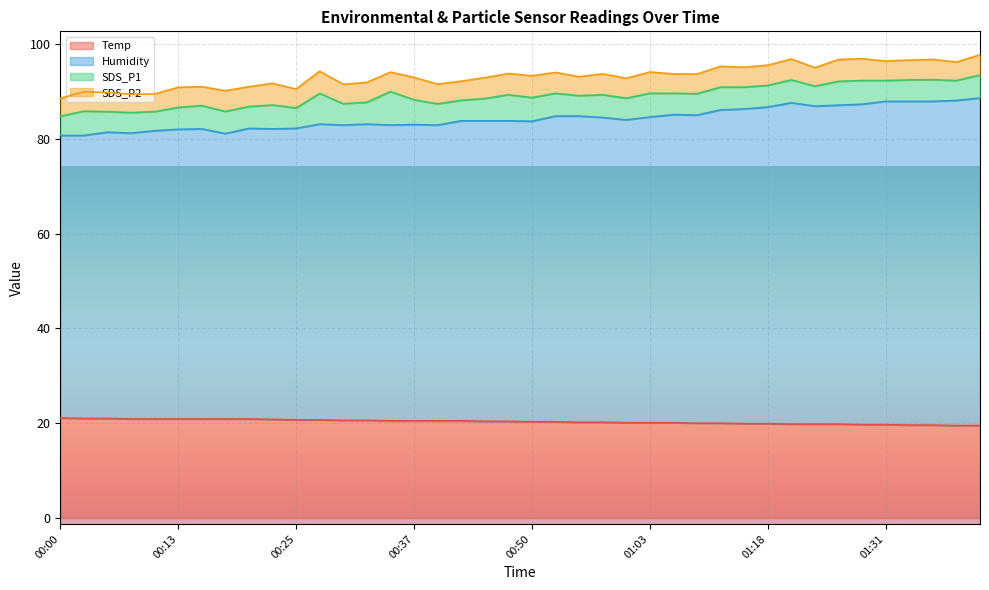

What is the difference between the second highest and minimum values in the Temp series?

1.5